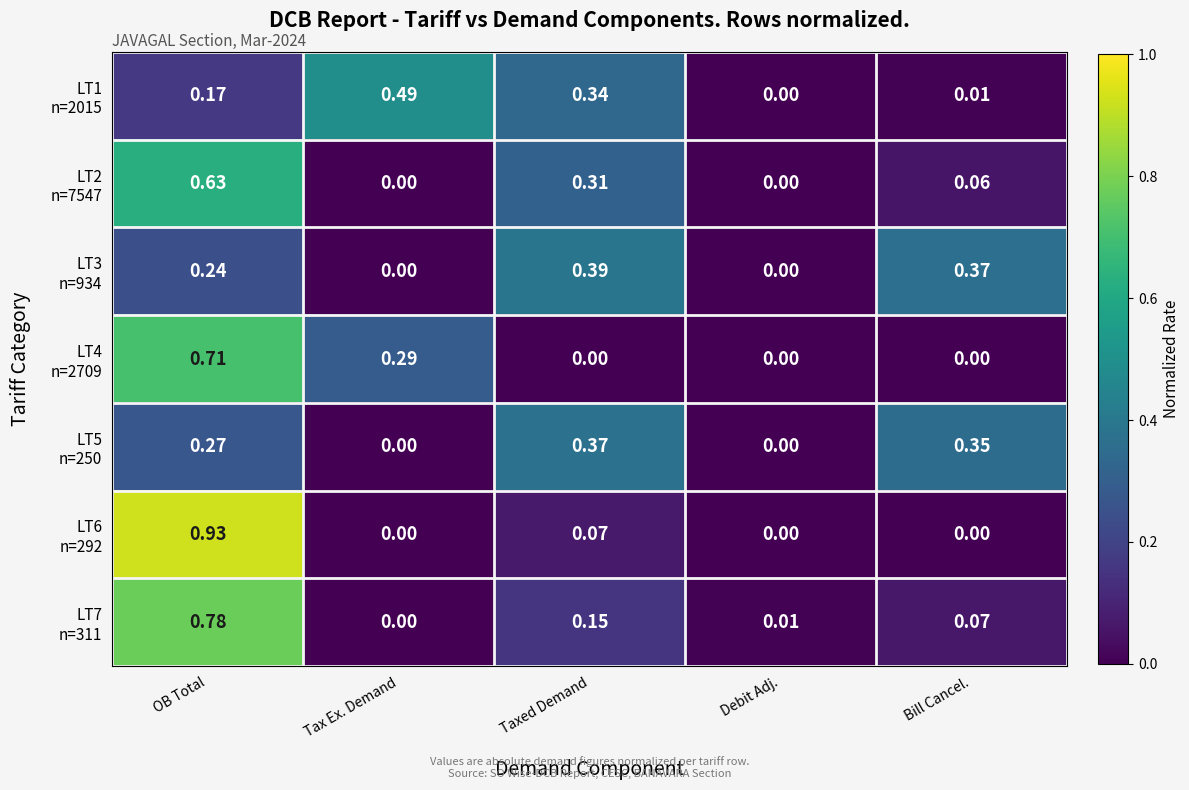

At which category is the sum across all series the highest?

OB Total